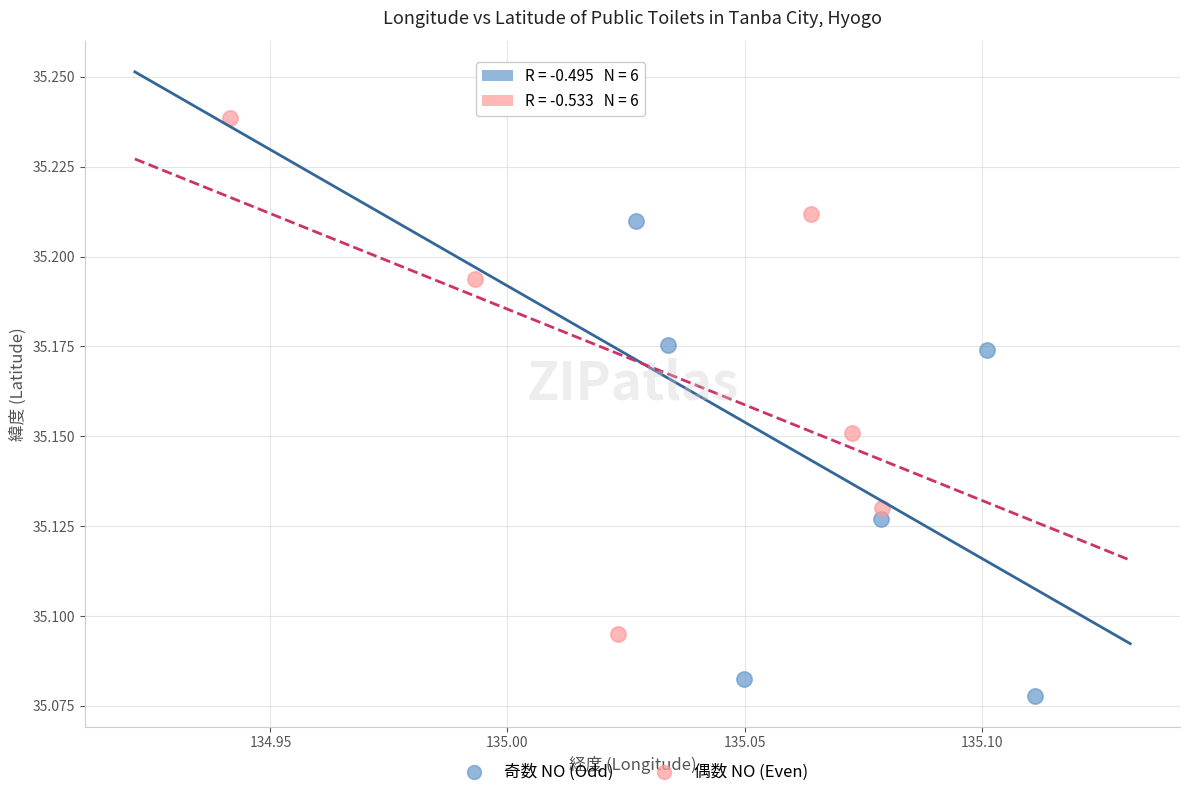

Which series contains the lowest Y value?

奇数 NO (Odd)